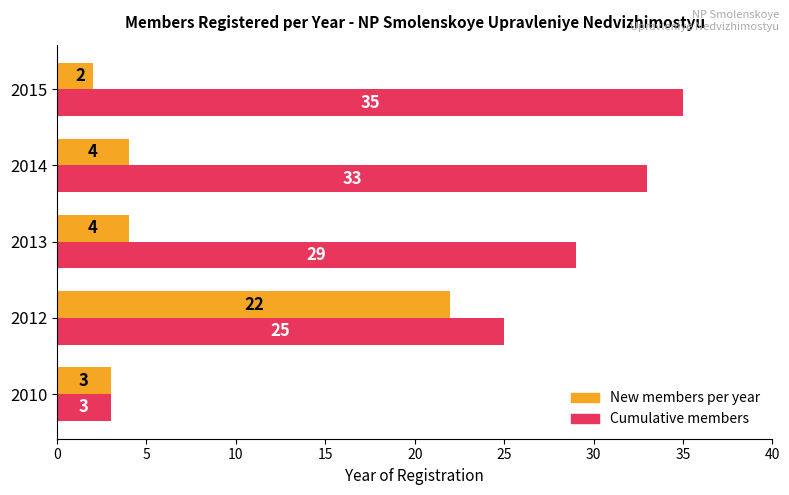

List the series in order of their overall mean, highest first.

Cumulative members, New members per year